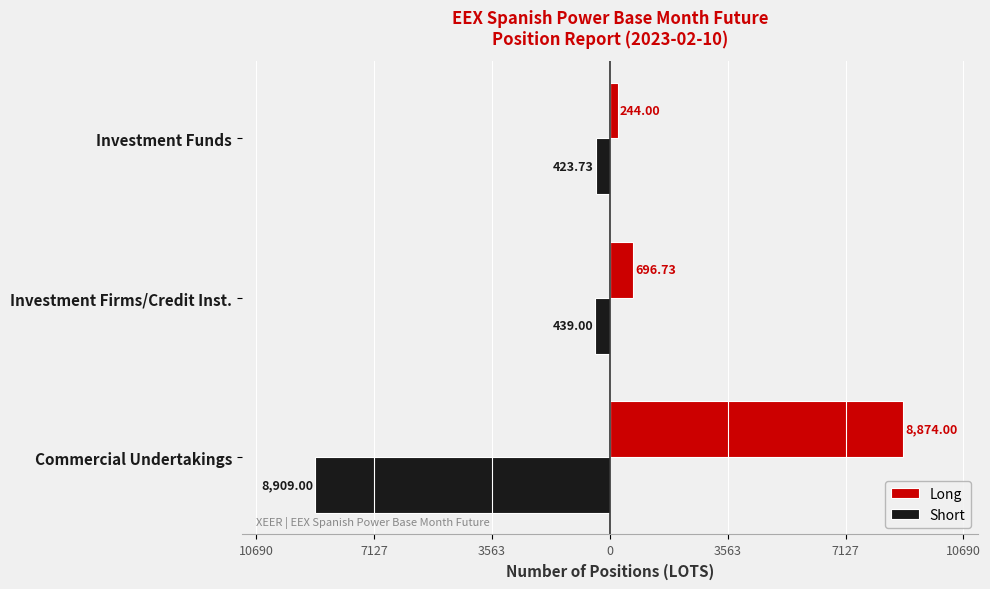

List the series in order of their peak value, lowest first.

Short, Long